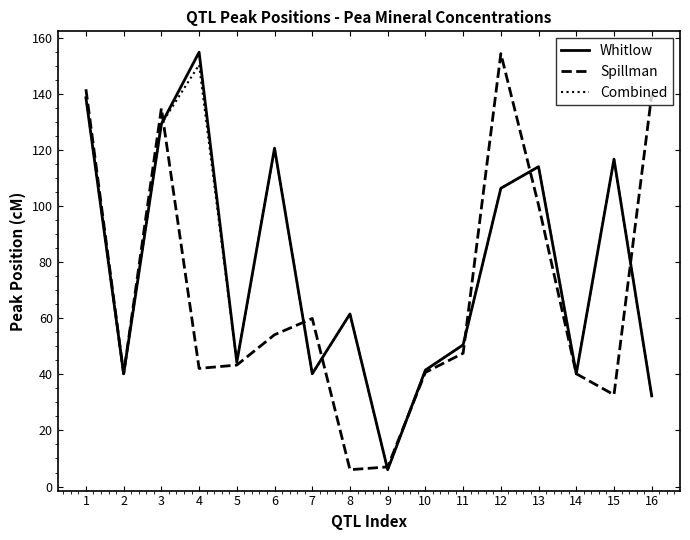

Is the value of Whitlow at 7 greater than the value of Combined at 6?

No